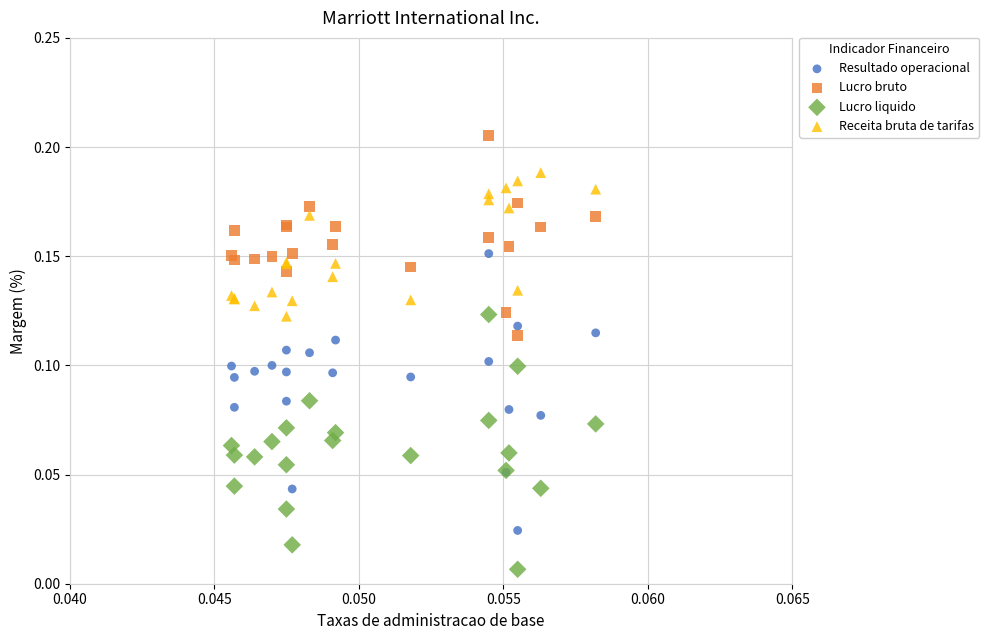

Which series has the largest Y range (max minus min)?

Resultado operacional